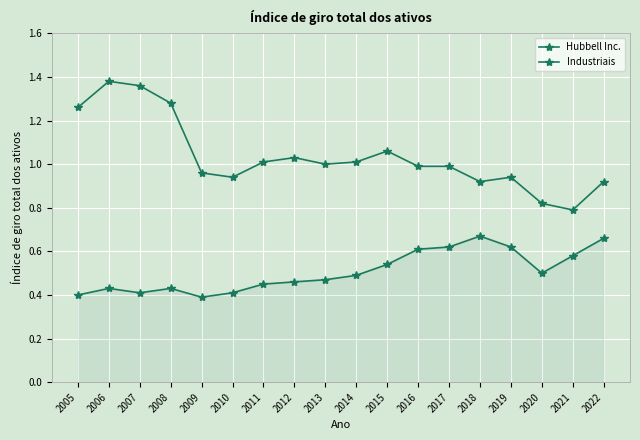

At which category is the sum across all series the highest?

2006